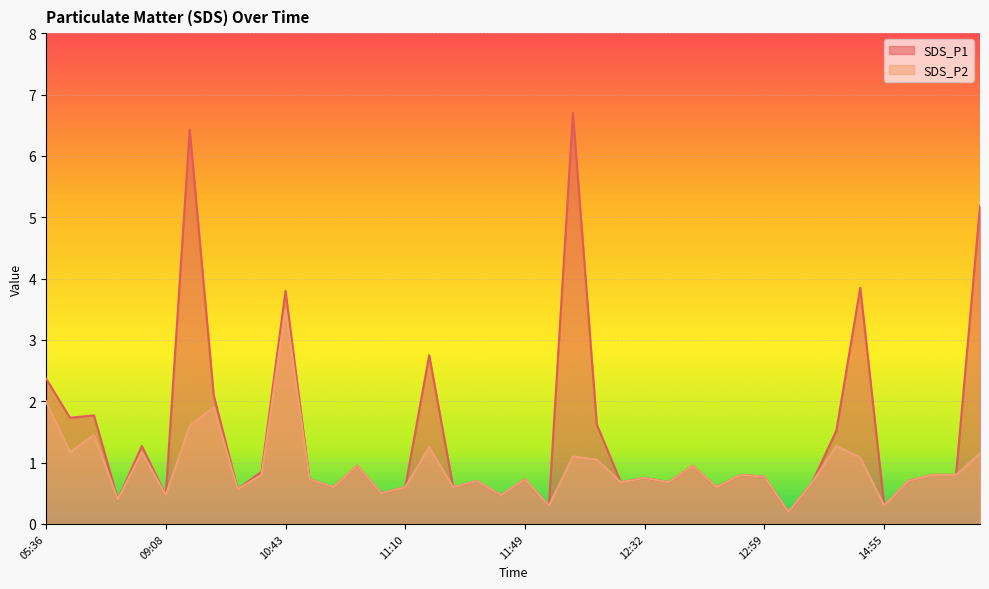

What is the smallest value displayed?

0.2